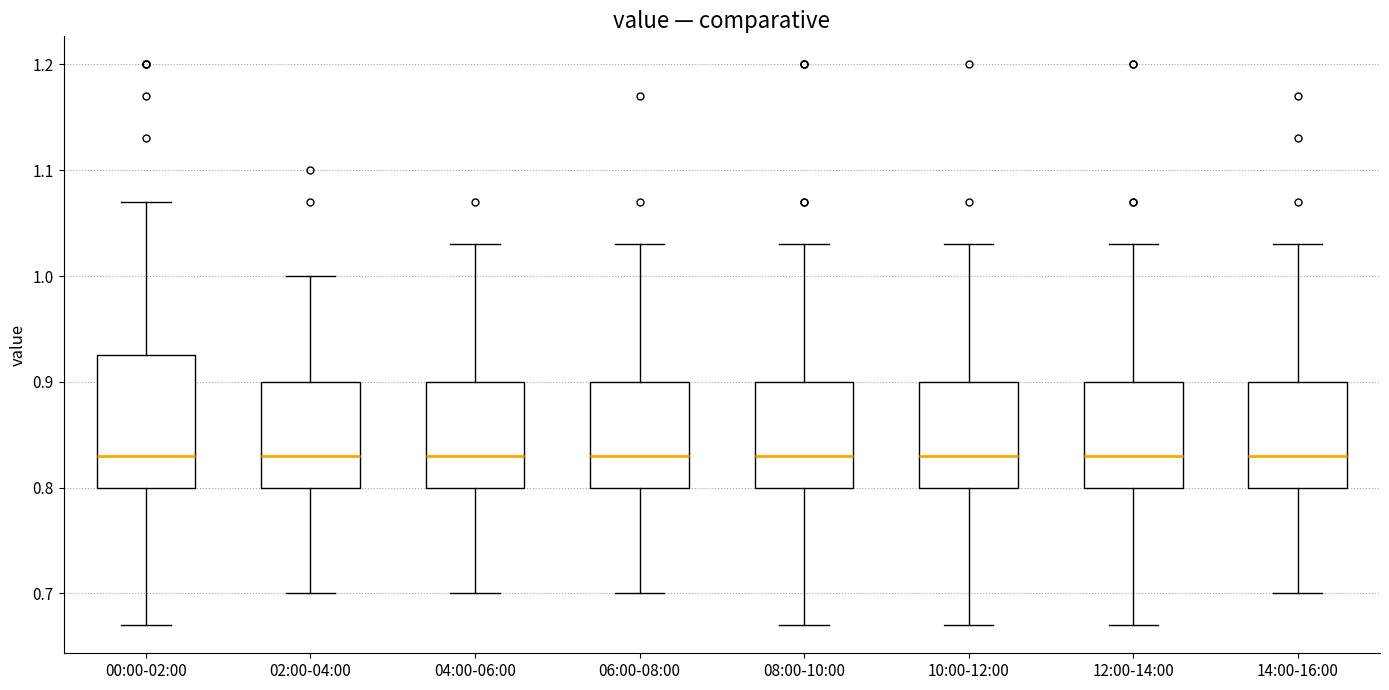

Reading left to right, transcribe this box plot: for each box, give where its median line is, the range the box spans, and where its two whiskers end, as read against the y-axis. The values are not printed on the chart, so give them approximately, as read against the axis.

00:00-02:00: median 0.83, box 0.80 to 0.93, whiskers 0.67 to 1.07
02:00-04:00: median 0.83, box 0.80 to 0.90, whiskers 0.70 to 1.00
04:00-06:00: median 0.83, box 0.80 to 0.90, whiskers 0.70 to 1.03
06:00-08:00: median 0.83, box 0.80 to 0.90, whiskers 0.70 to 1.03
08:00-10:00: median 0.83, box 0.80 to 0.90, whiskers 0.67 to 1.03
10:00-12:00: median 0.83, box 0.80 to 0.90, whiskers 0.67 to 1.03
12:00-14:00: median 0.83, box 0.80 to 0.90, whiskers 0.67 to 1.03
14:00-16:00: median 0.83, box 0.80 to 0.90, whiskers 0.70 to 1.03